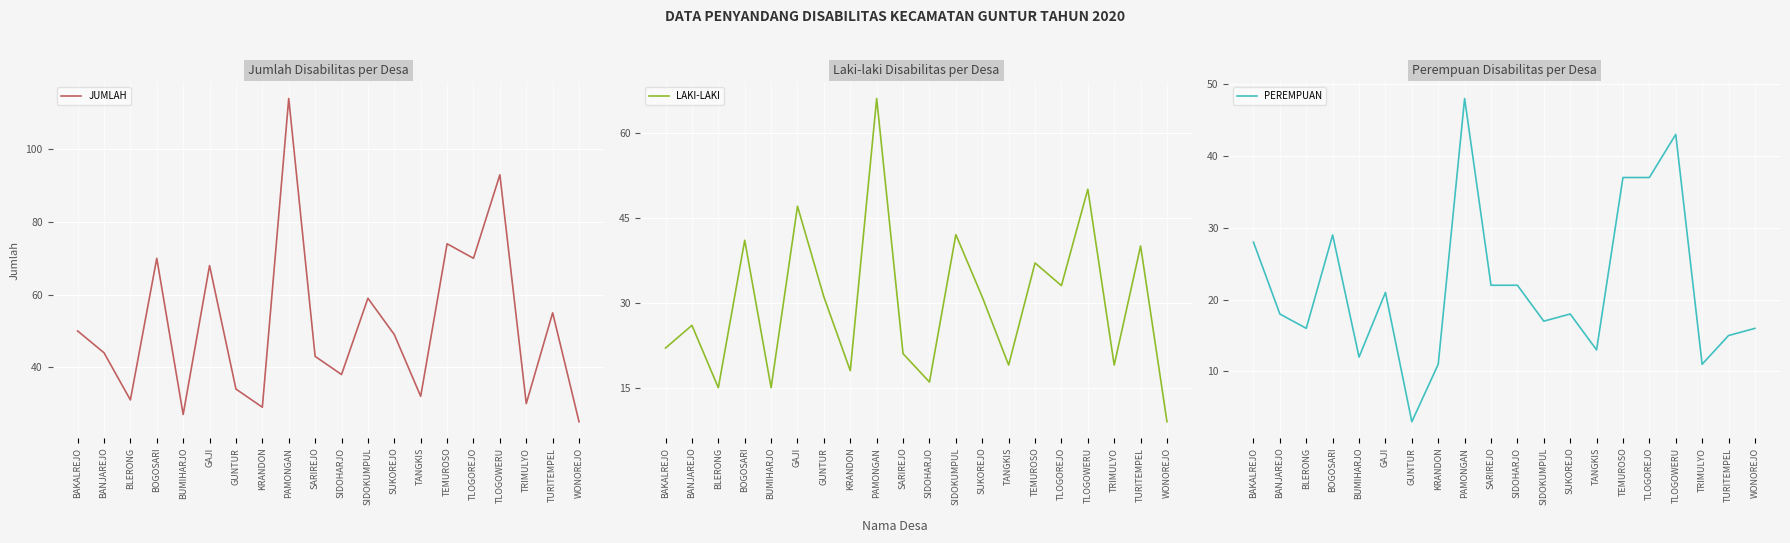

What is the value of the LAKI-LAKI point at the 10th from the left?

21